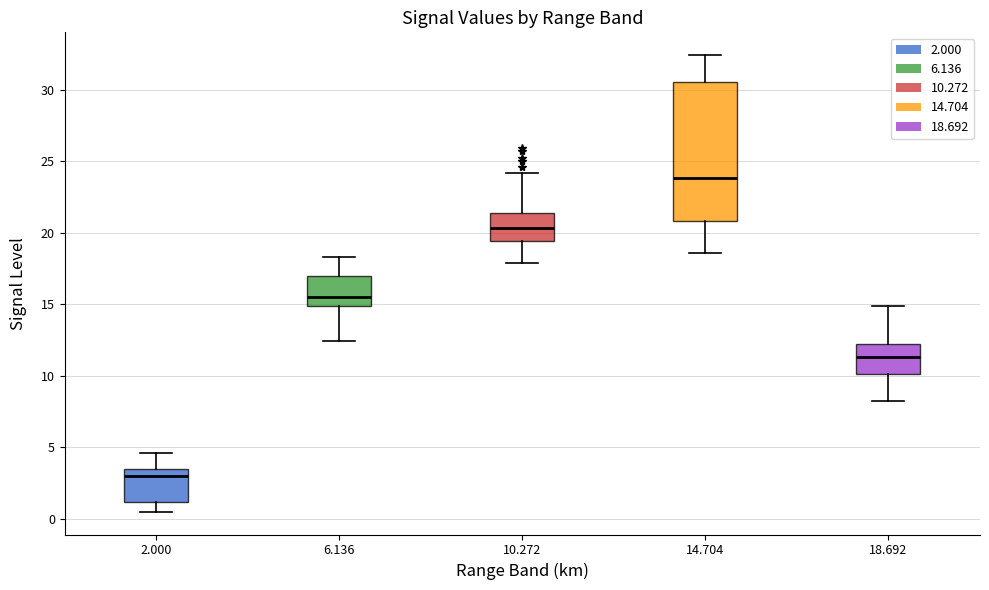

Reading left to right, read every box against the y-axis: the position of its median line, the range the box covers, and the ends of its whiskers. The values are not printed on the chart, so give them approximately, as read against the axis.

2.000: median 3.0, box 1.0 to 3.5, whiskers 0.5 to 4.5
6.136: median 15.5, box 15.0 to 17.0, whiskers 12.5 to 18.5
10.272: median 20.5, box 19.5 to 21.5, whiskers 18.0 to 24.0
14.704: median 24.0, box 21.0 to 30.5, whiskers 18.5 to 32.5
18.692: median 11.5, box 10.0 to 12.0, whiskers 8.0 to 15.0